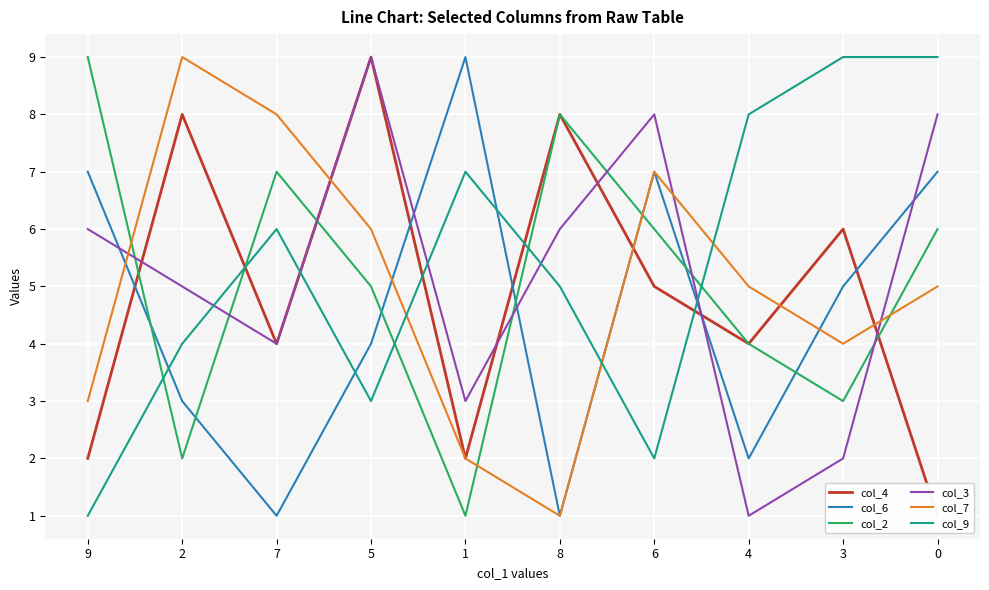

How many values in the col_7 series exceed 5?

4